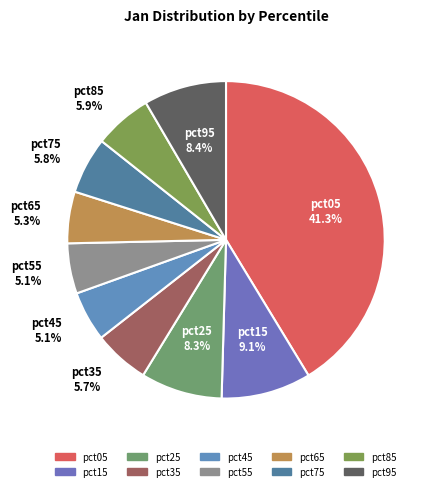

To the nearest percent, what is the difference between the largest and smallest slice percentages?

36%